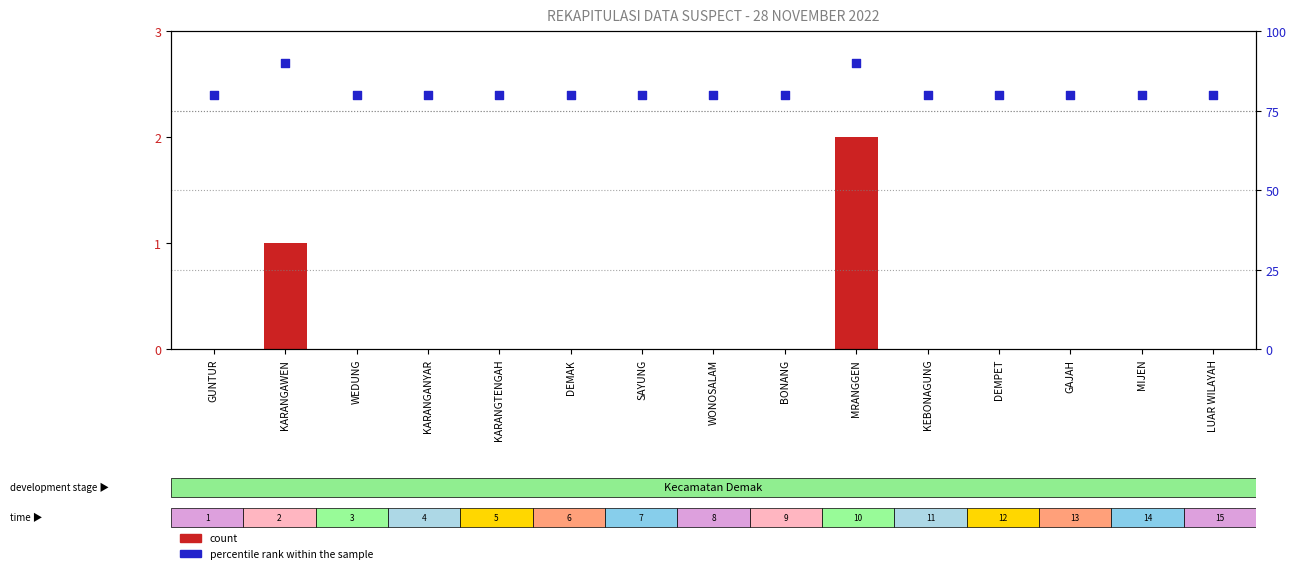

Which series reaches the minimum Y coordinate?

count